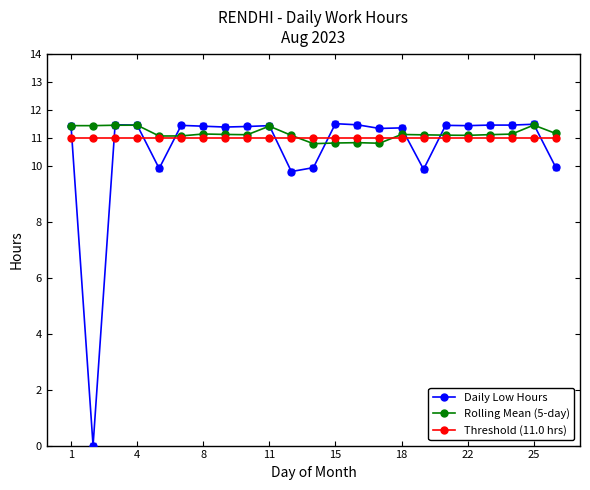

What is the value of the Threshold (11.0 hrs) point at the 11th from the left?

11.0